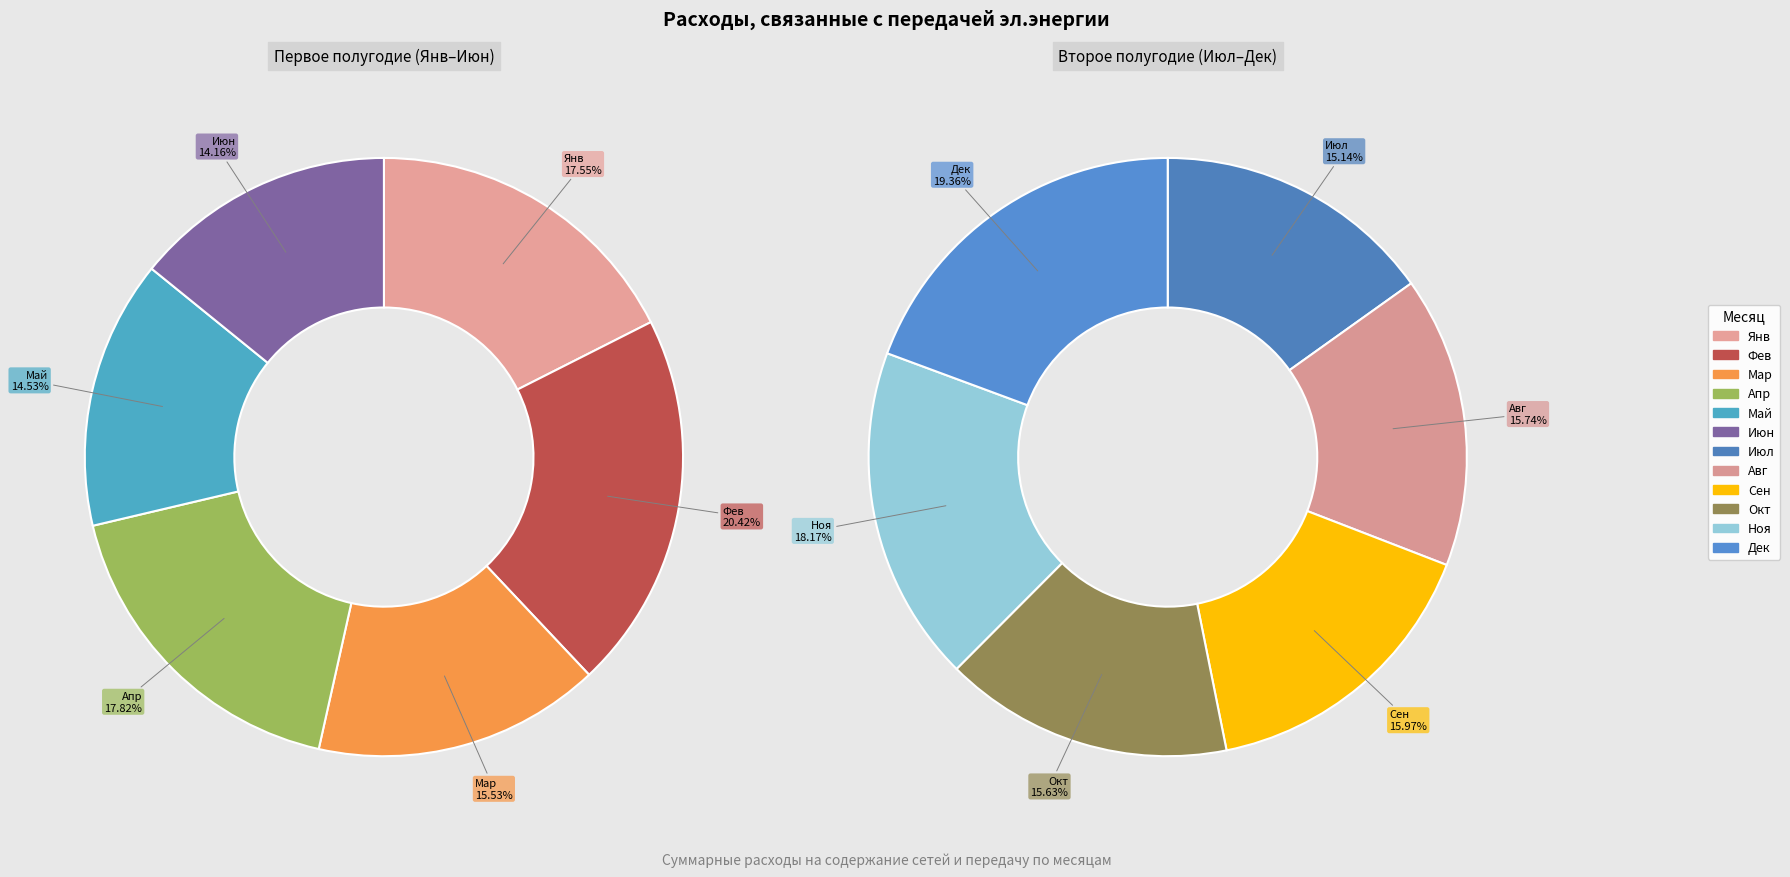

How many slices are in this pie chart?

12